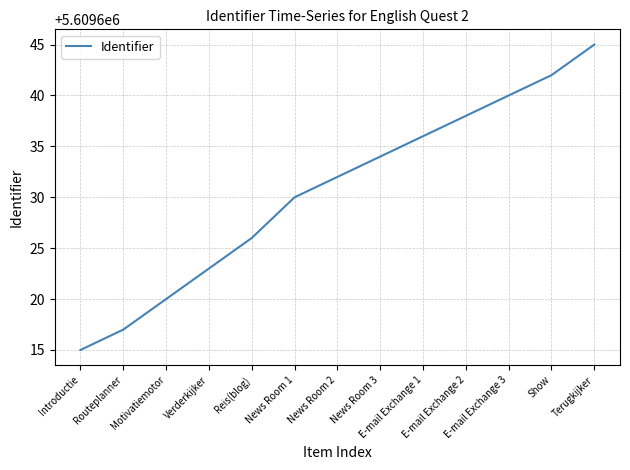

List the labels in order of value, smallest first.

Introductie, Routeplanner, Motivatiemotor, Verderkijker, Reis(blog), News Room 1, News Room 2, News Room 3, E-mail Exchange 1, E-mail Exchange 2, E-mail Exchange 3, Show, Terugkijker